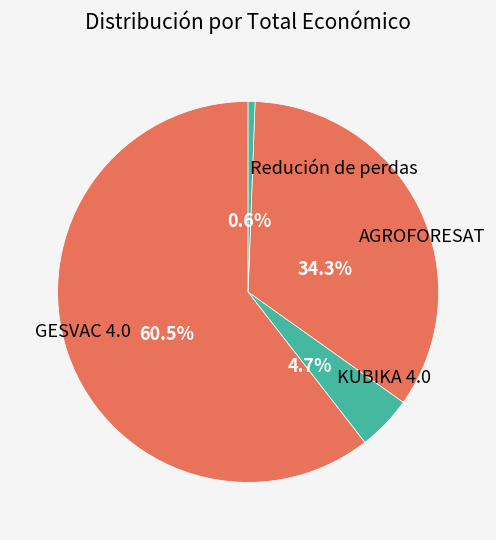

To the nearest percent, what portion does AGROFORESAT represent?

34%